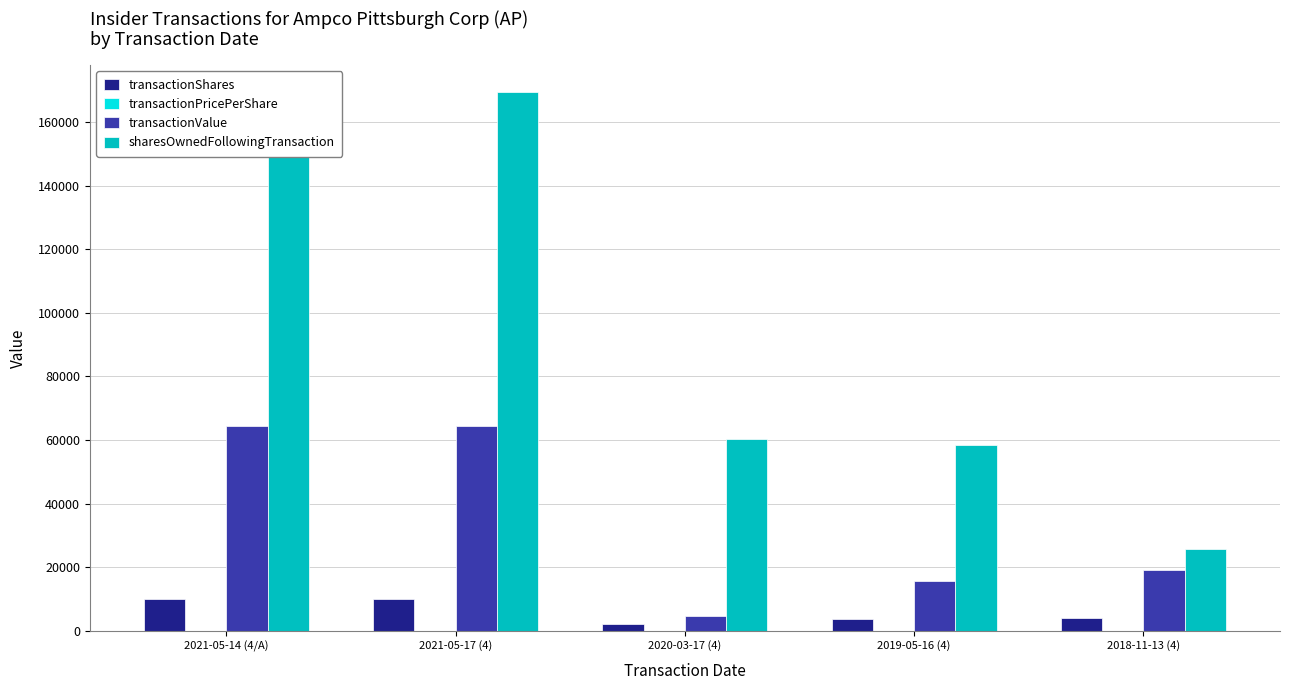

How many groups of bars are there?

5